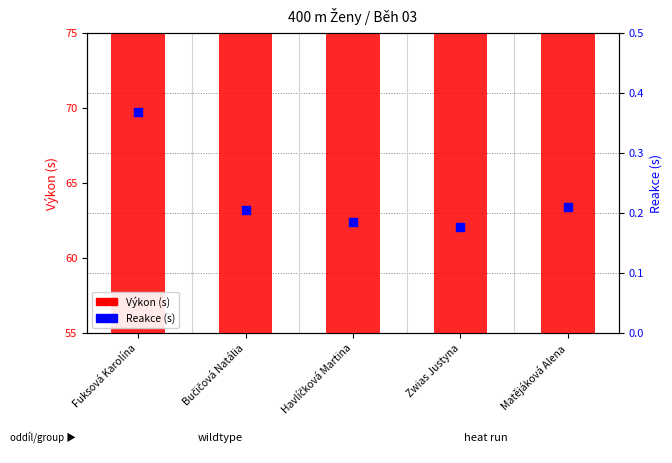

What is the total value across all series at Fuksová Karolína?

58.6